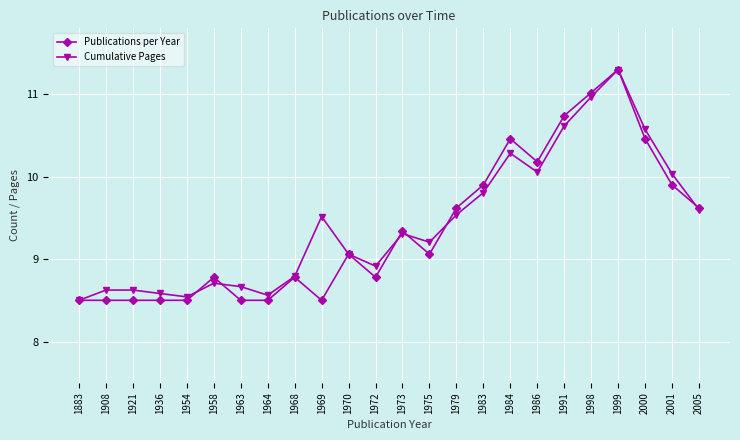

What is the value of the Cumulative Pages point at the 24th from the left?

9.6